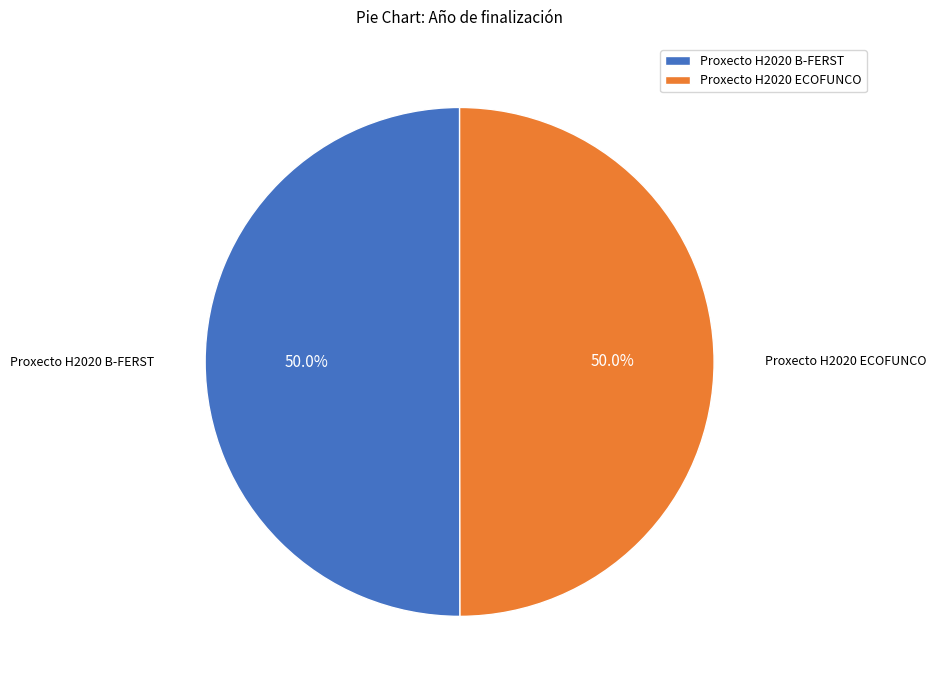

Combined, do Proxecto H2020 B-FERST and Proxecto H2020 ECOFUNCO account for over 50%?

Yes